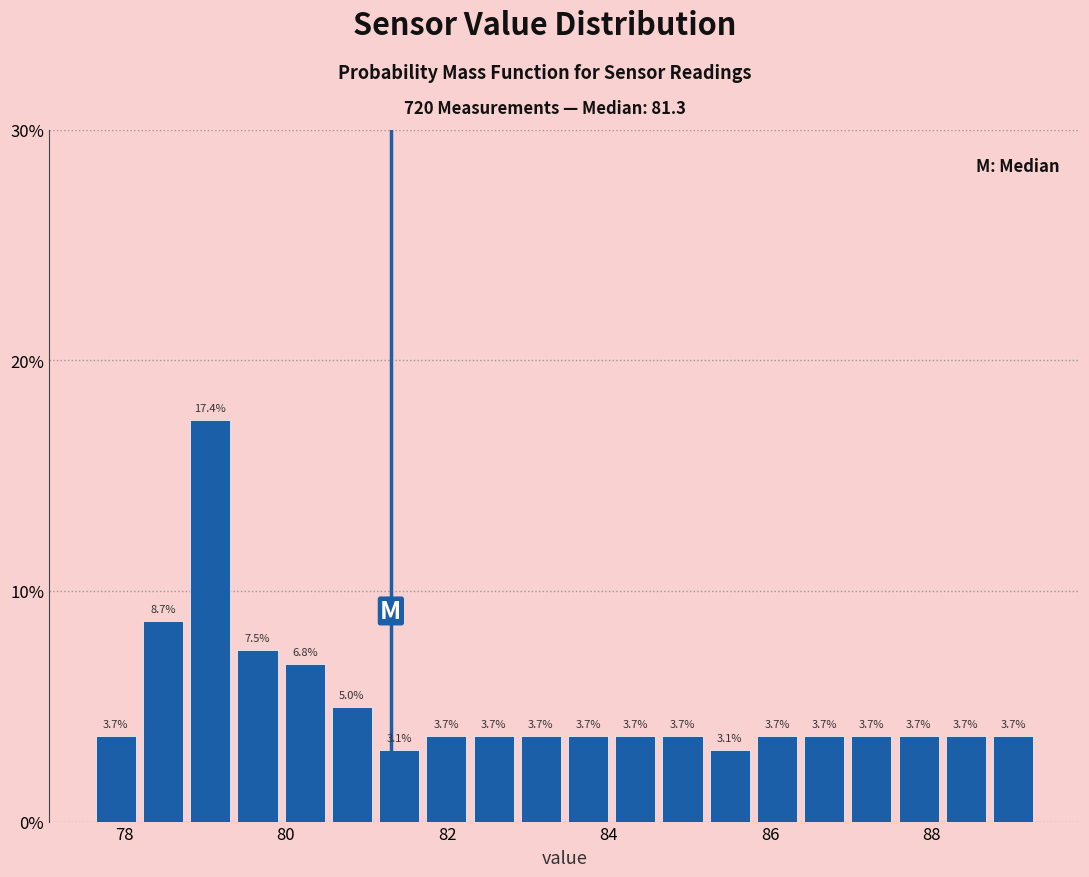

Read against the x-axis, roughly where is the centre of the tallest bar?

79.0